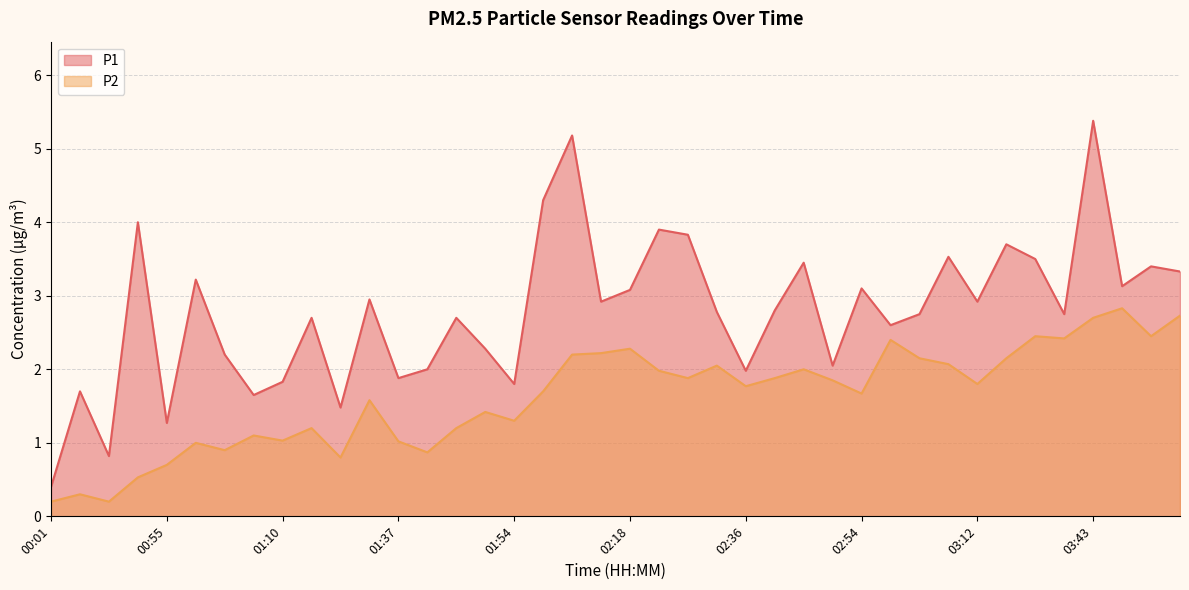

How many values in the P1 series exceed 2?

29